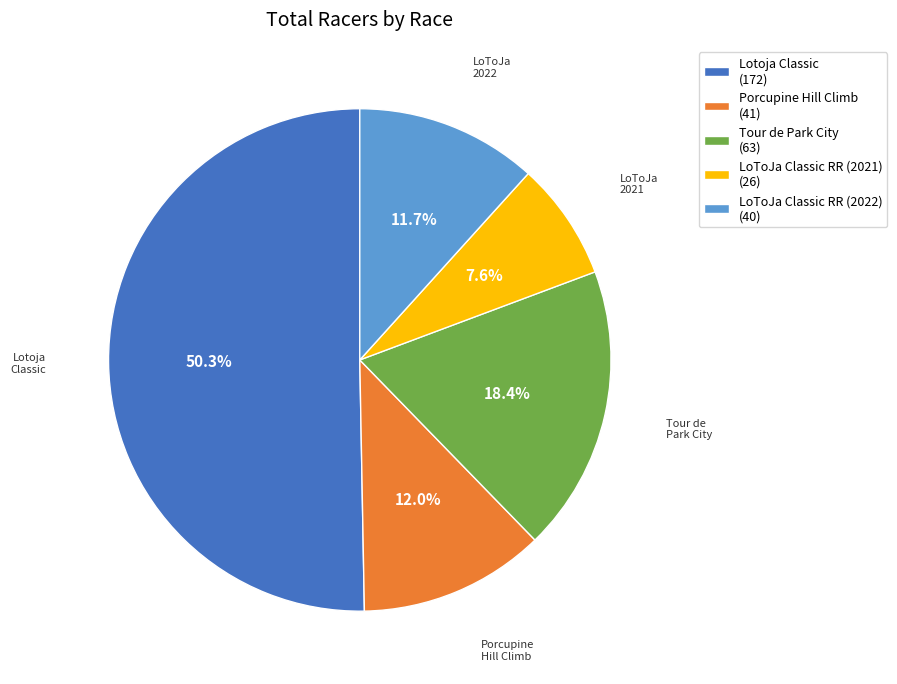

Is it true that Tour de Park City is 18% of the pie?

True